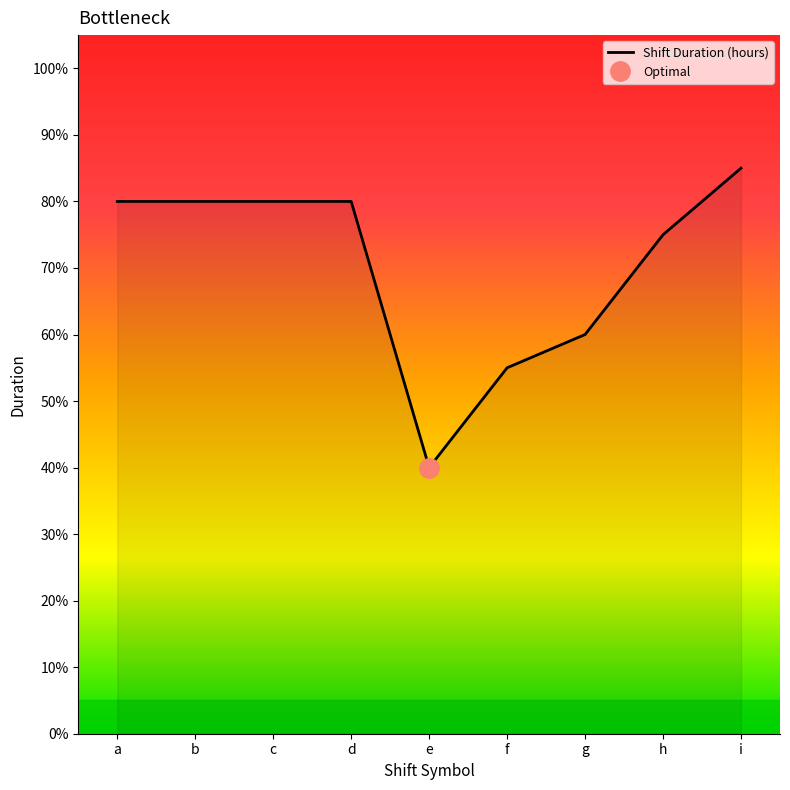

Reading right to left, what are all the values shown in this chart?

i=85.0	h=75.0	g=60.0	f=55.0	e=40.0	d=80.0	c=80.0	b=80.0	a=80.0